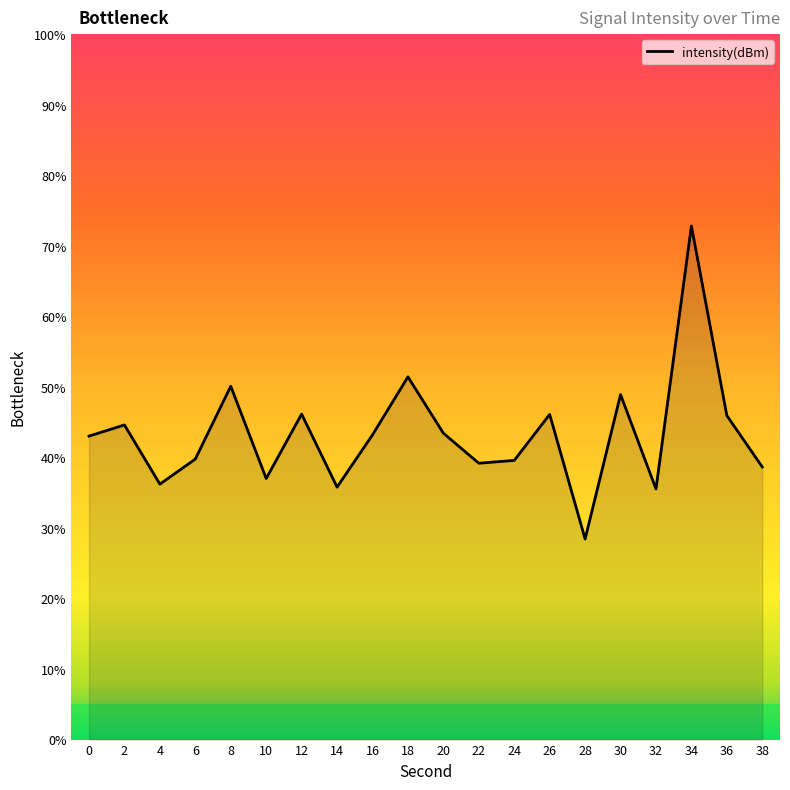

How many lines are shown in the chart?

1